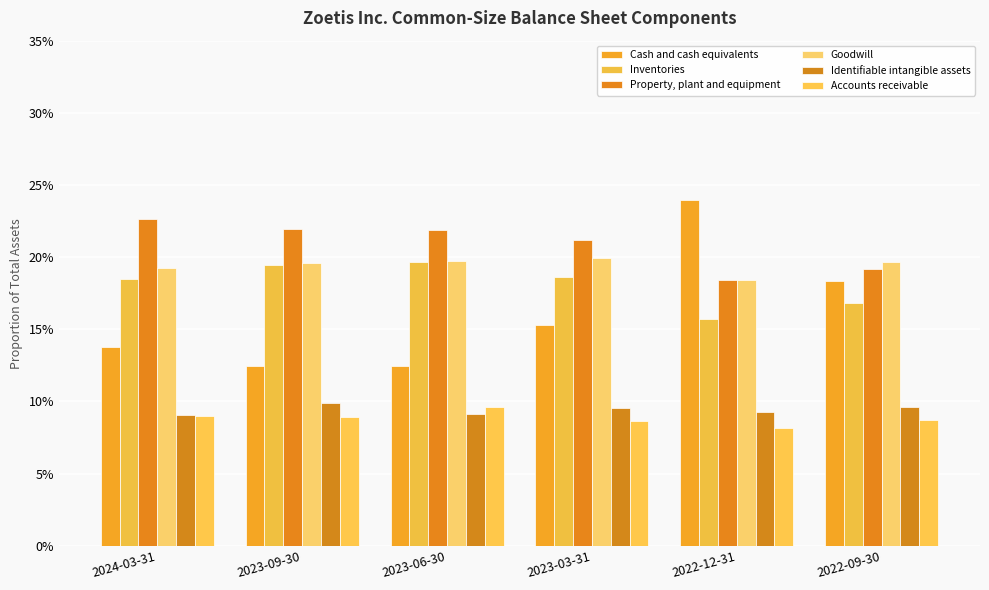

Are the bars grouped side by side (vs. stacked)?

Yes